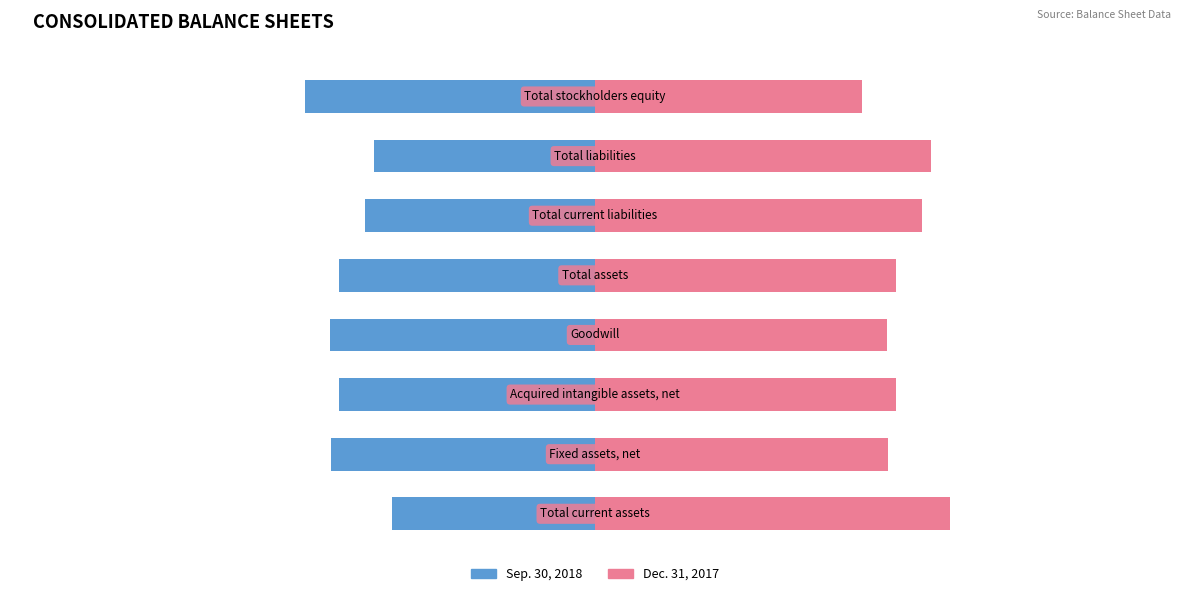

Rank the series by their average value, from lowest to highest.

Sep. 30, 2018, Dec. 31, 2017